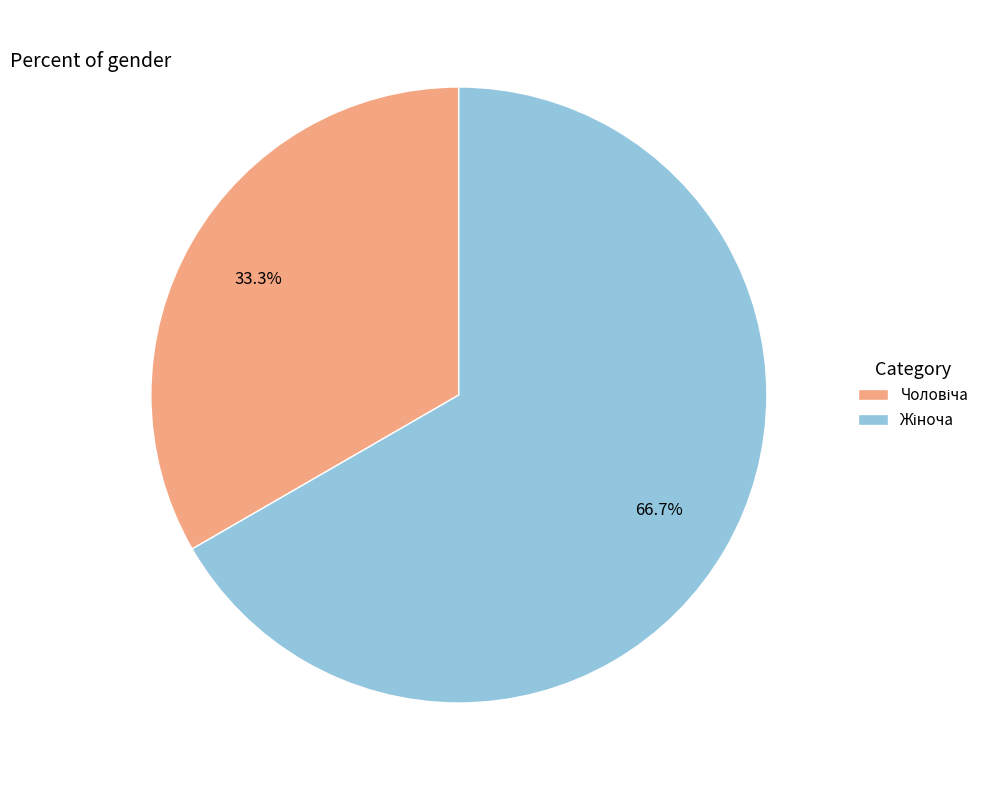

Is there a majority slice in this chart?

Yes